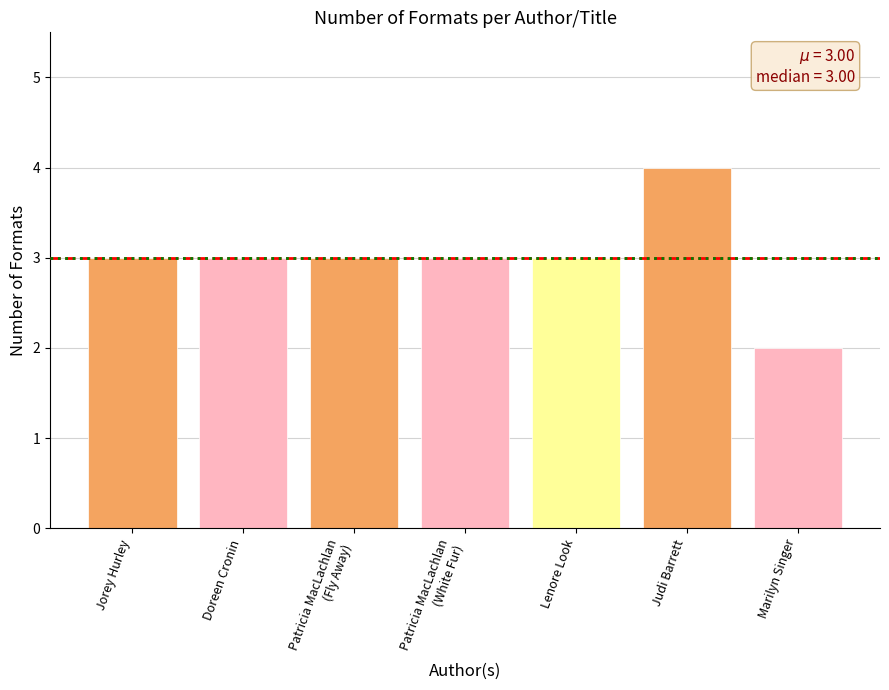

What is the sum of the values at Judi Barrett and Marilyn Singer?

6